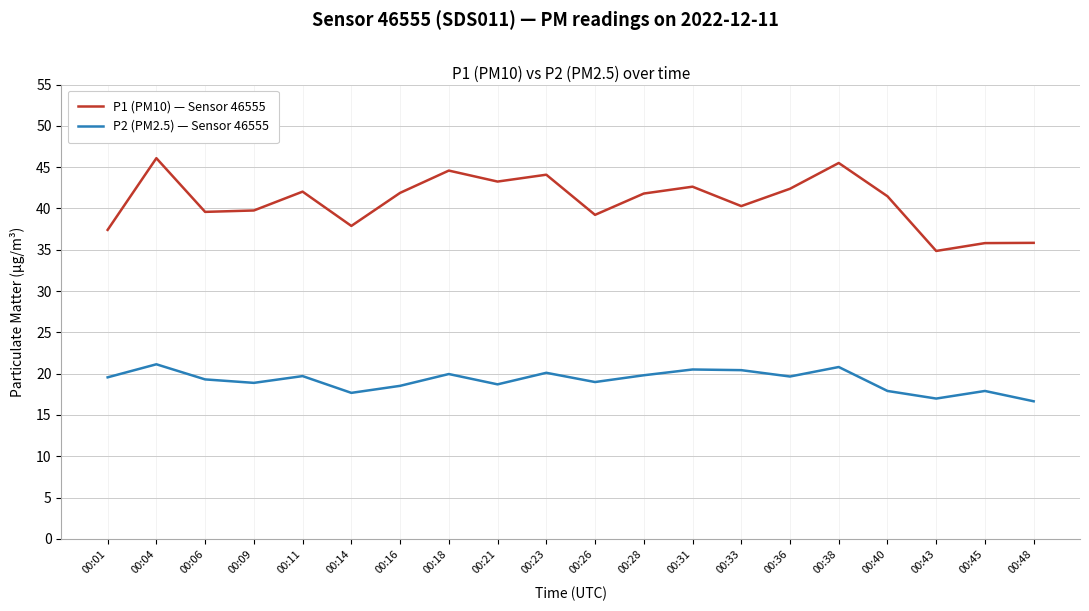

True or false: P1 (PM10) — Sensor 46555 and P2 (PM2.5) — Sensor 46555 cross at least once.

False